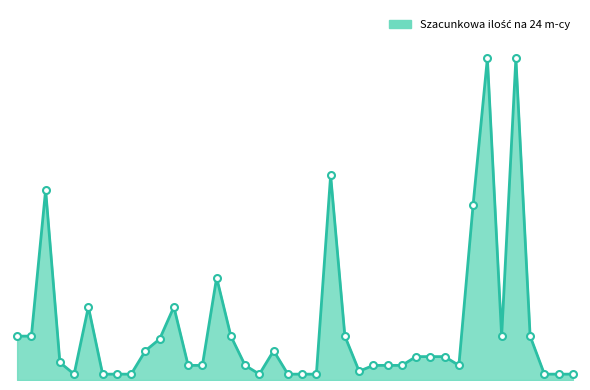

Does the chart have visible grid lines?

No